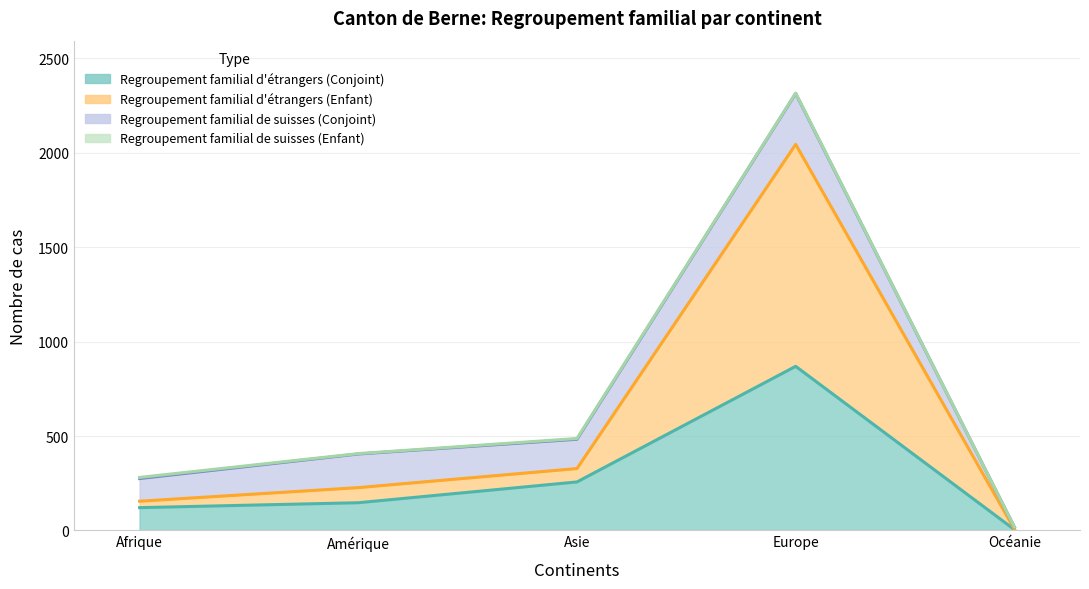

Which category has the highest value in the Regroupement familial d'étrangers (Enfant) series?

Europe